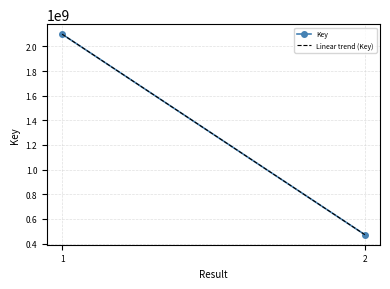

Reading right to left, list all the values displayed in this chart.

2=471633004	1=2099346740